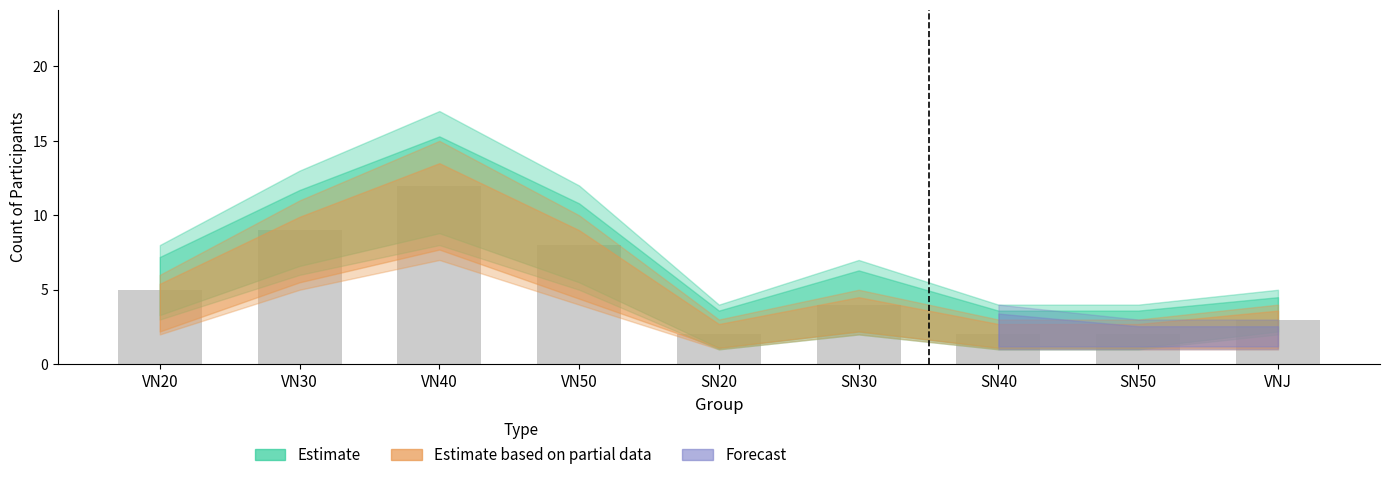

What is the difference between the maximum and minimum values?

10